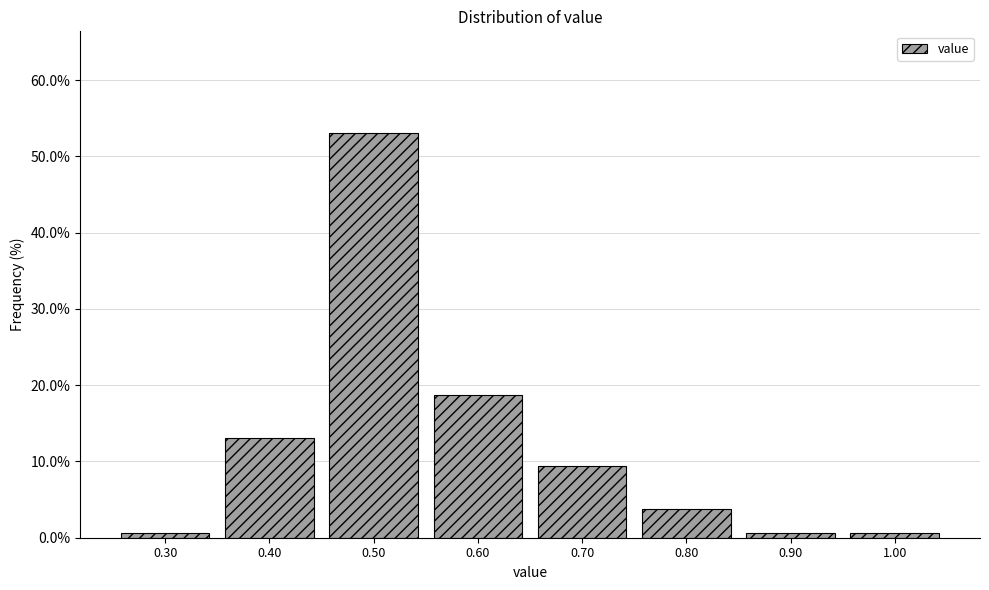

Reading left to right, transcribe this chart: for each bar, give the range it covers on the x-axis and its height. The values are not printed on the chart, so give them approximately, as read against the axis.

0.25 to 0.35: under 1
0.35 to 0.45: 13
0.45 to 0.55: 53
0.55 to 0.65: 19
0.65 to 0.75: 9
0.75 to 0.85: 4
0.85 to 0.95: under 1
0.95 to 1.05: under 1